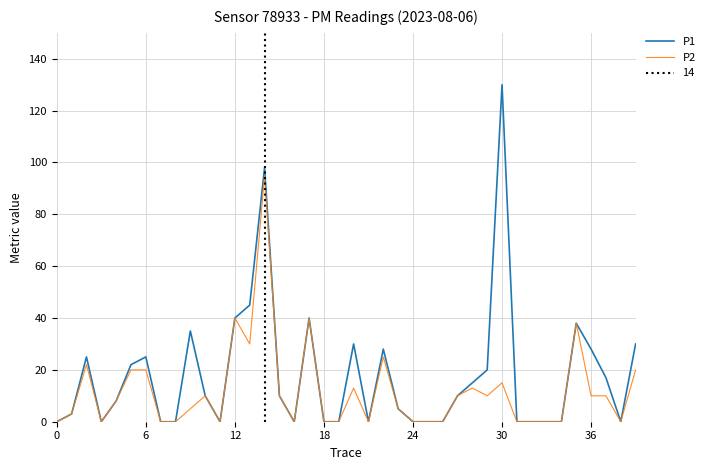

True or false: P2 and P1 intersect in this chart.

False